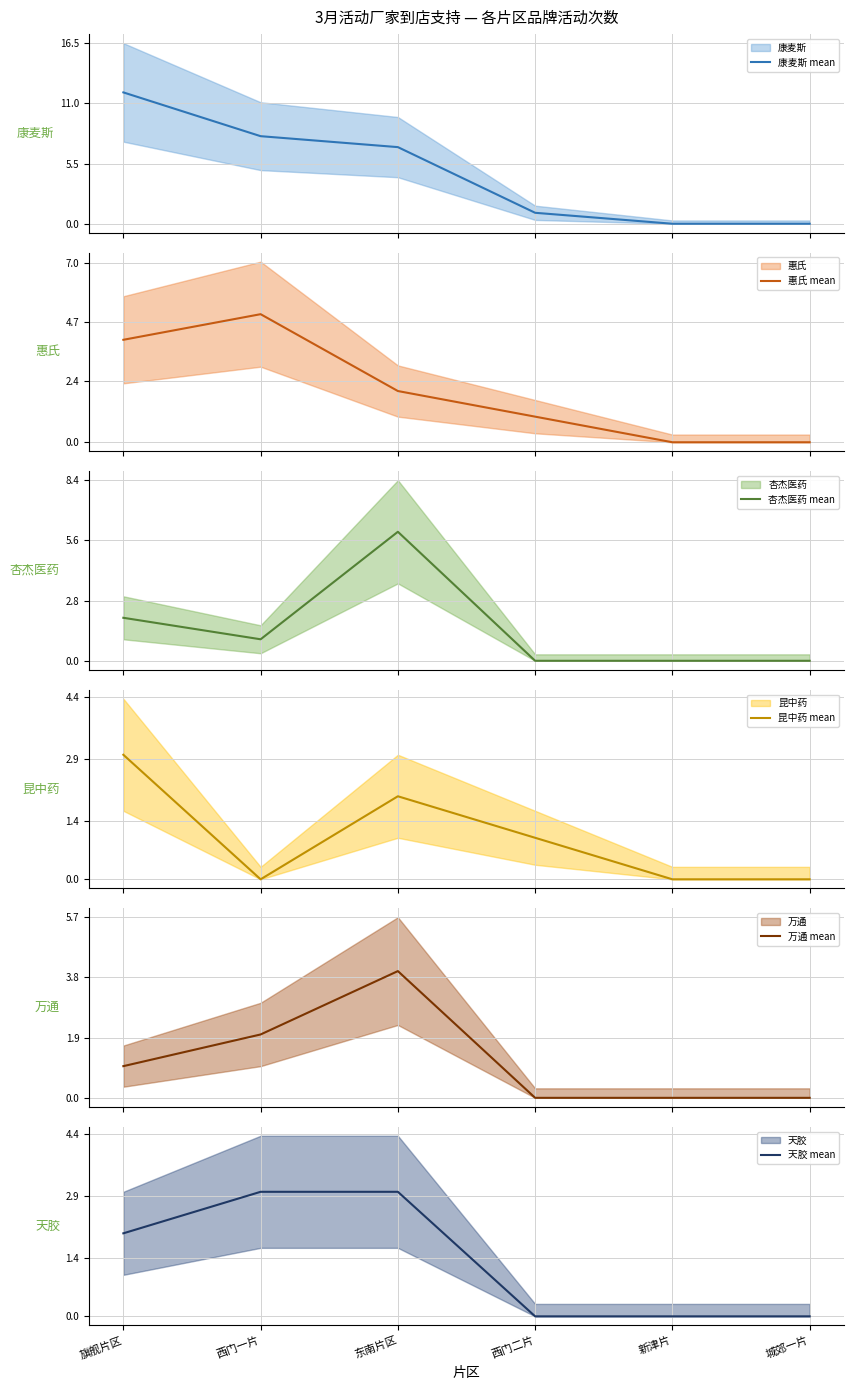

List the labels in order of 杏杰医药 mean value, largest first.

东南片区, 旗舰片区, 西门一片, 西门二片, 新津片, 城郊一片